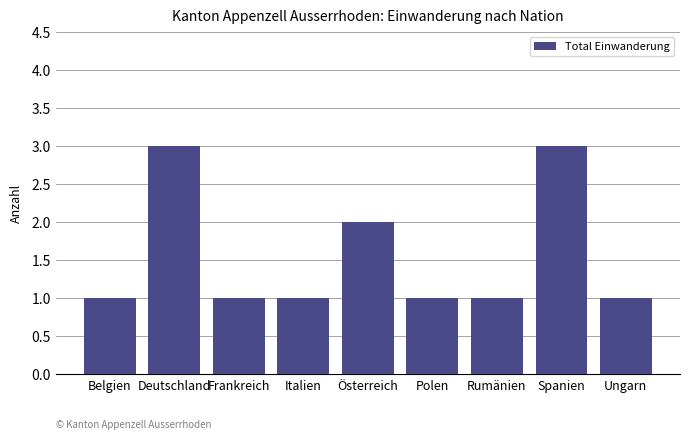

Where is the data nearest to the value 2?

Österreich